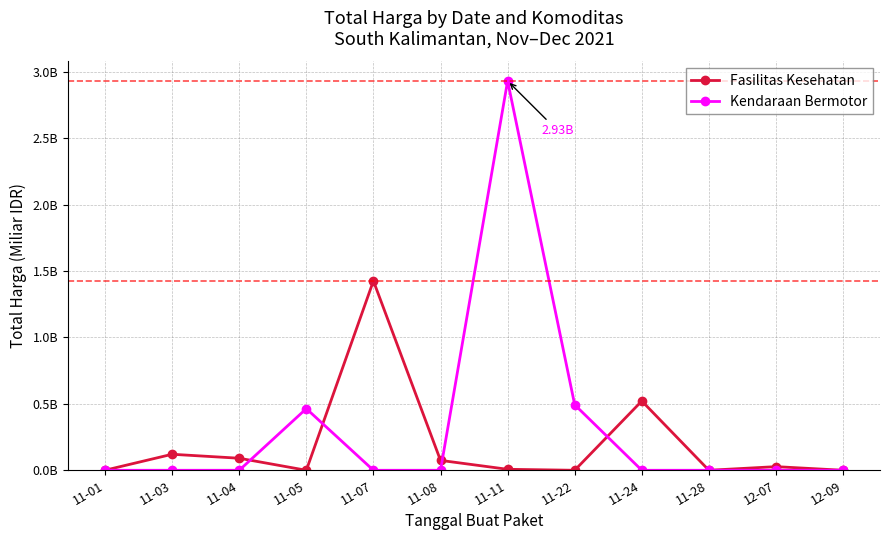

True or false: Kendaraan Bermotor and Fasilitas Kesehatan cross at least once.

True